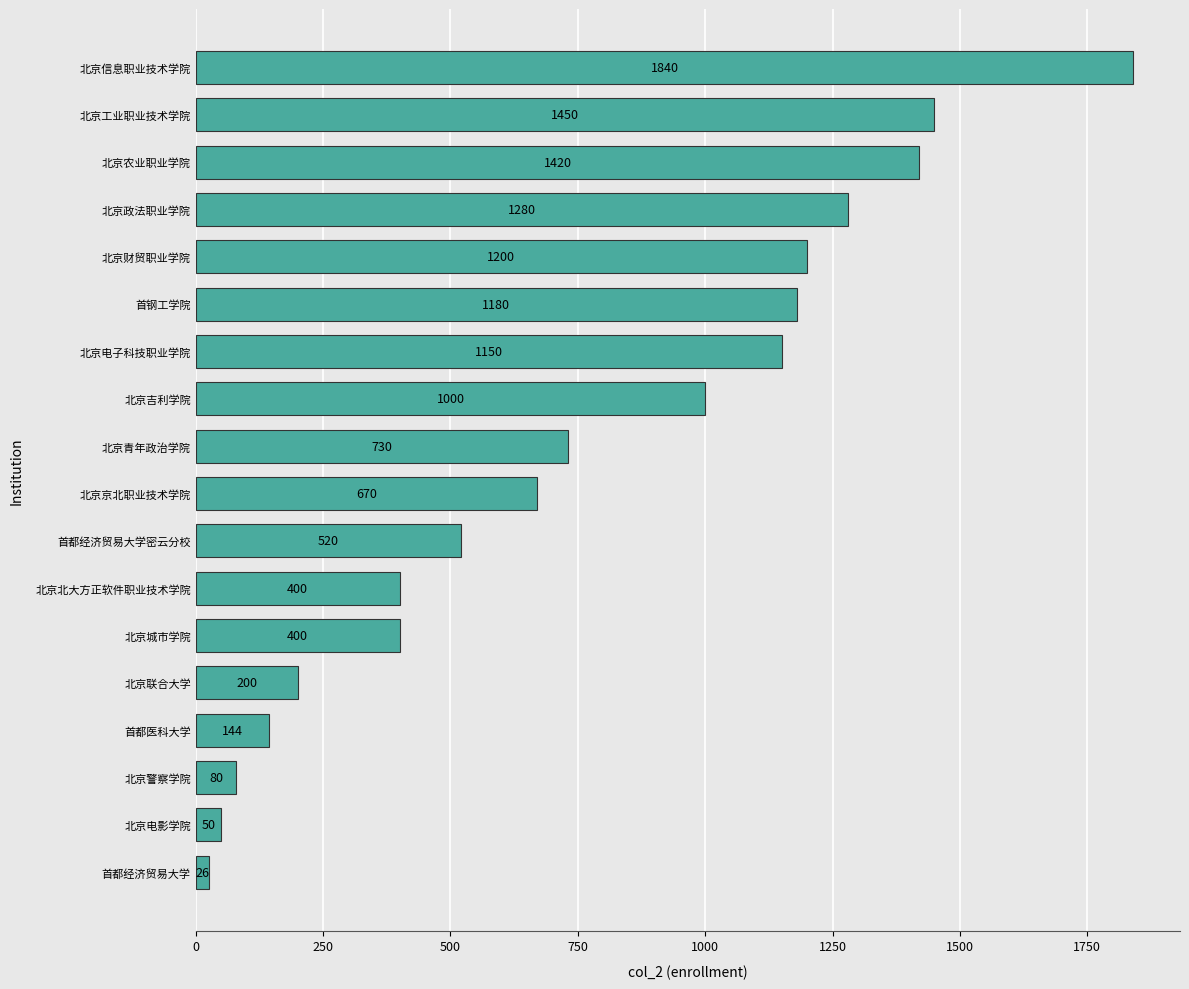

What is the difference between the maximum and minimum values?

1814